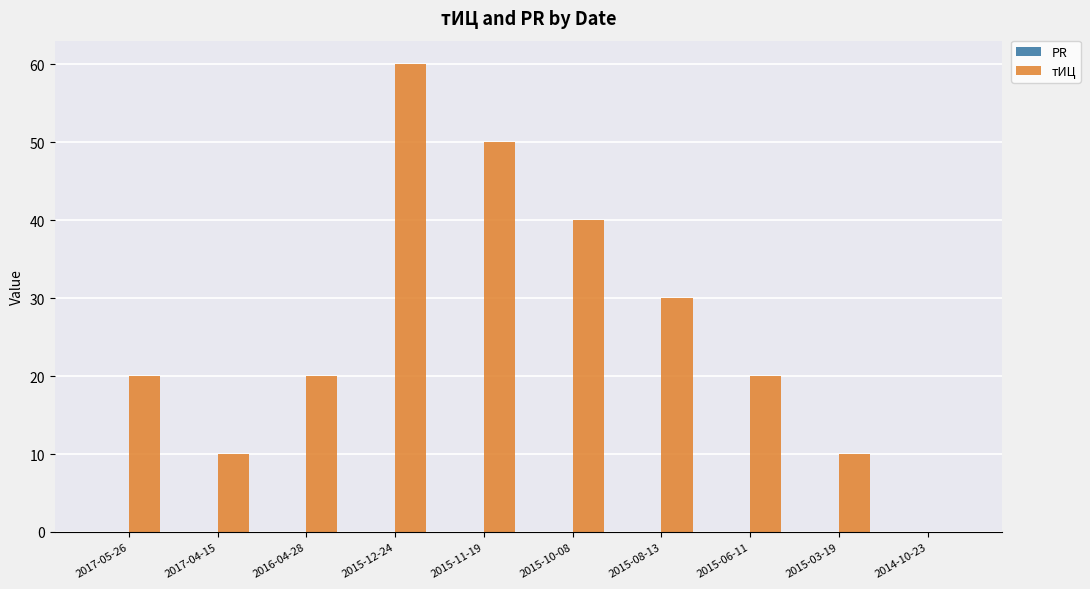

What is the sum of the values at 2015-03-19 and 2014-10-23?

10